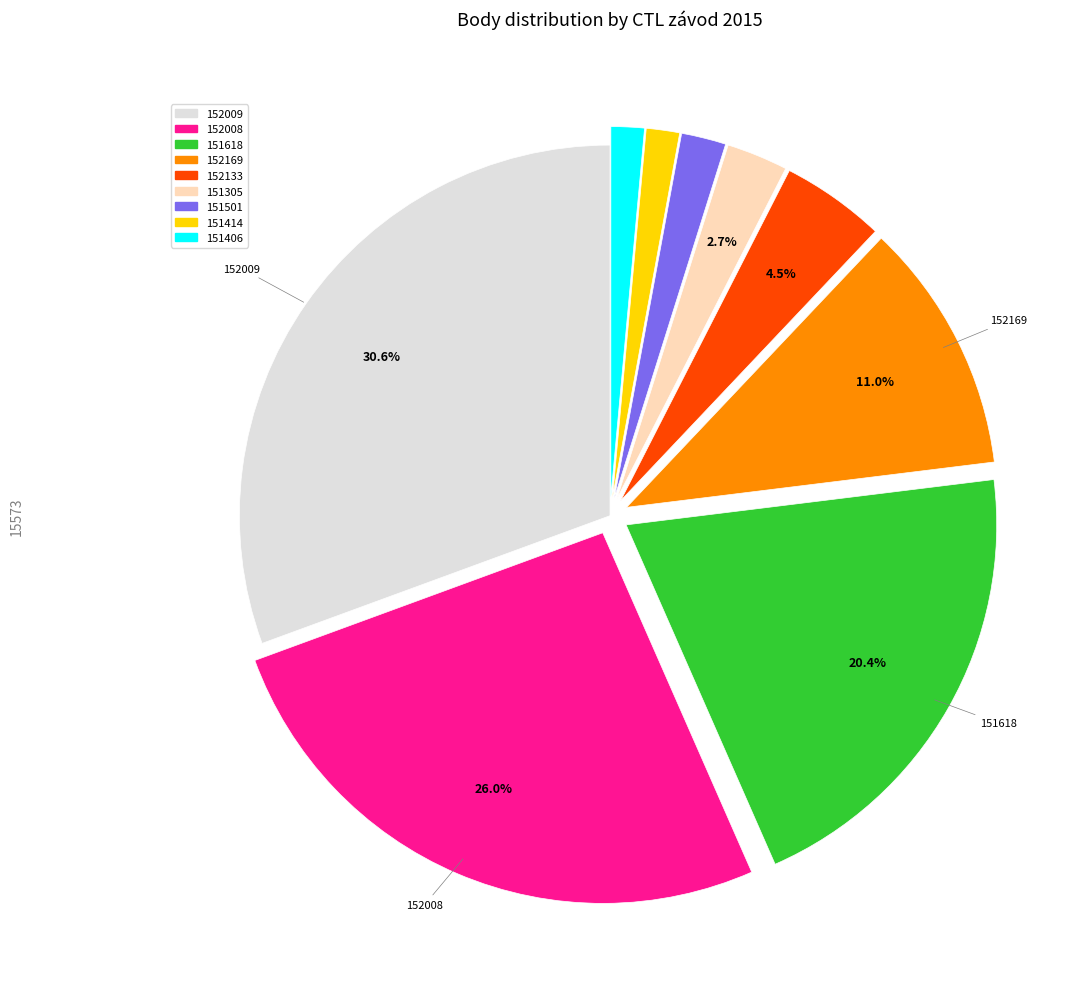

To the nearest percent, what is the difference between the largest and smallest slice percentages?

29%